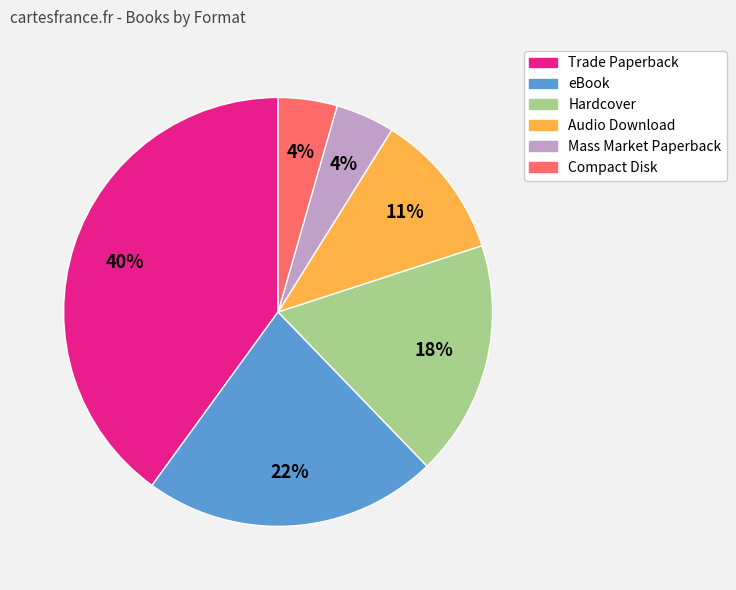

Do Compact Disk and Audio Download together represent more than half of the pie?

No